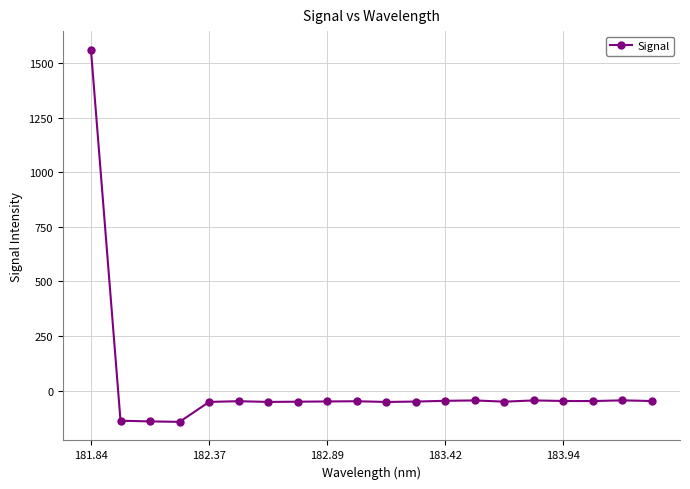

What is the sum of all values?

365.7